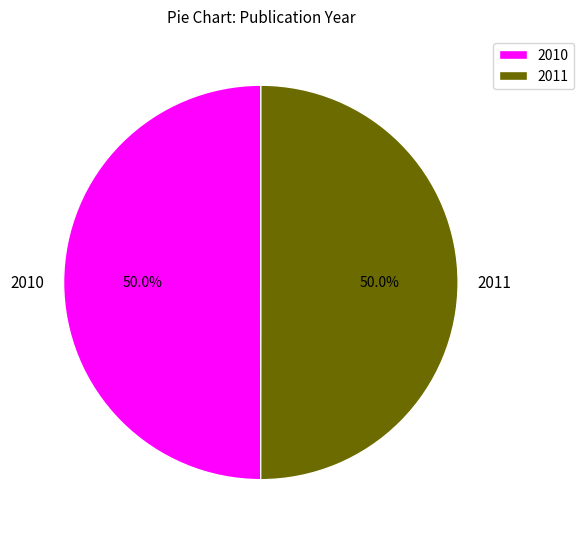

What is the ratio of the value at 2011 to the value at 2010?

1.0